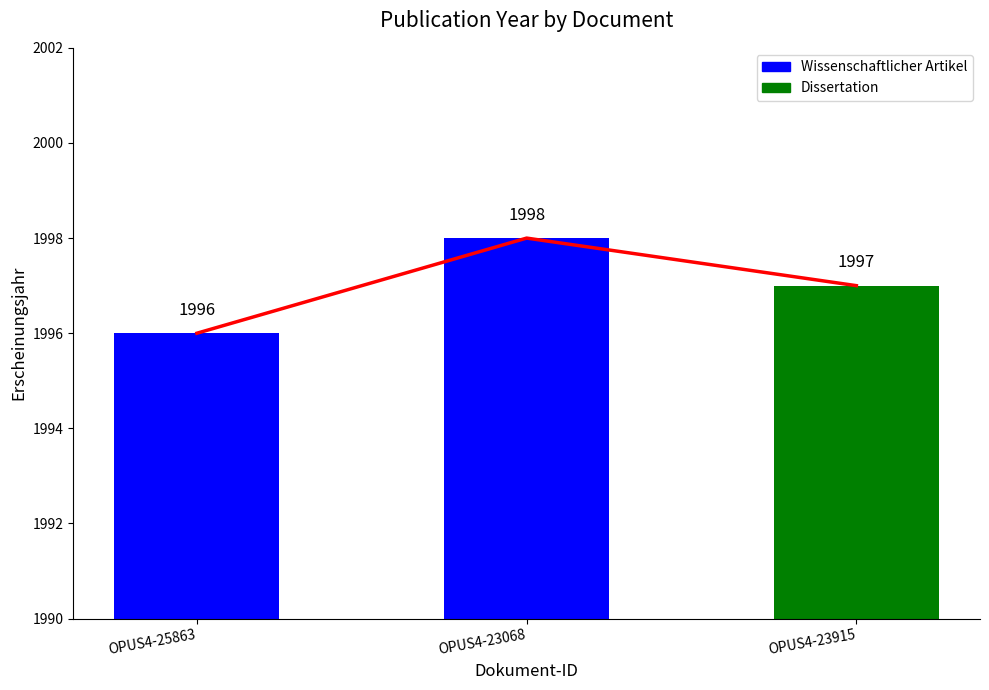

What is the value of the Trend bar at the 3rd from the left?

1997